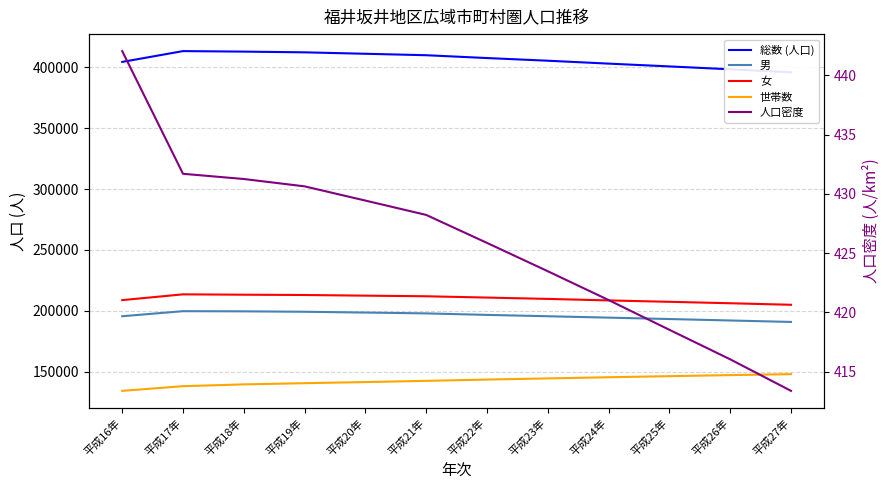

What value does the 総数 (人口) series have at 平成22年?

407597.0